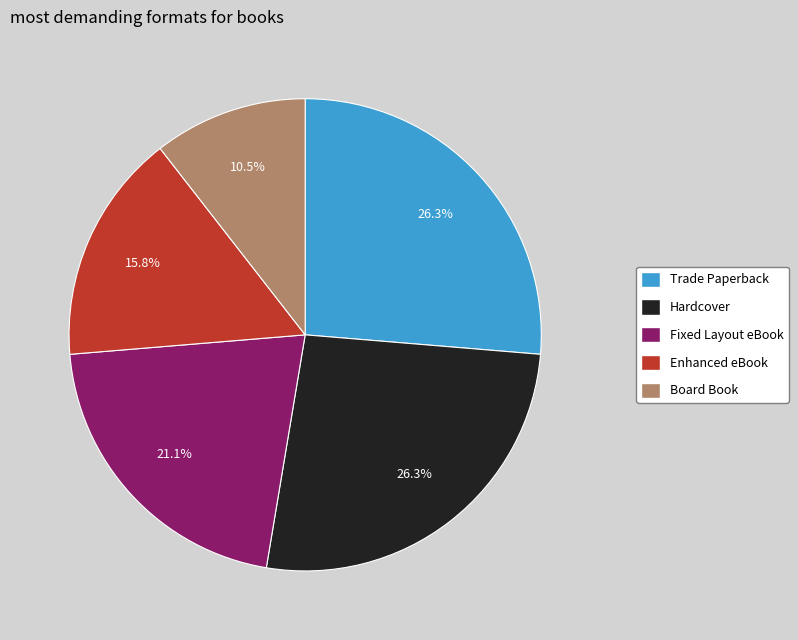

True or false: Fixed Layout eBook accounts for 21% of the total.

True